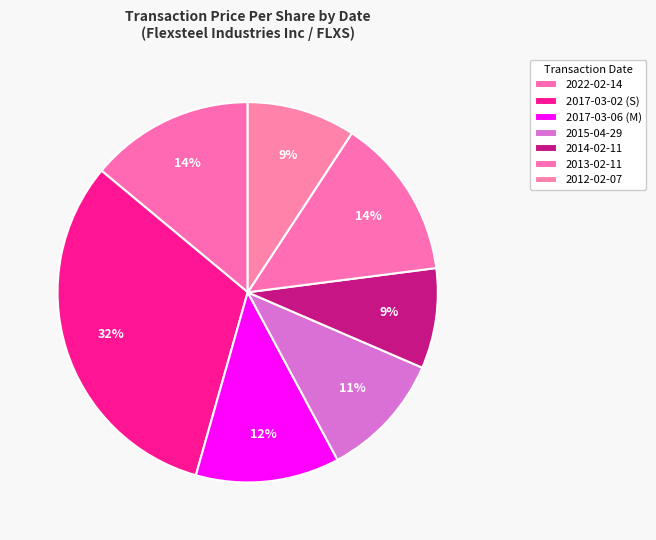

How many segments does this pie chart have?

7